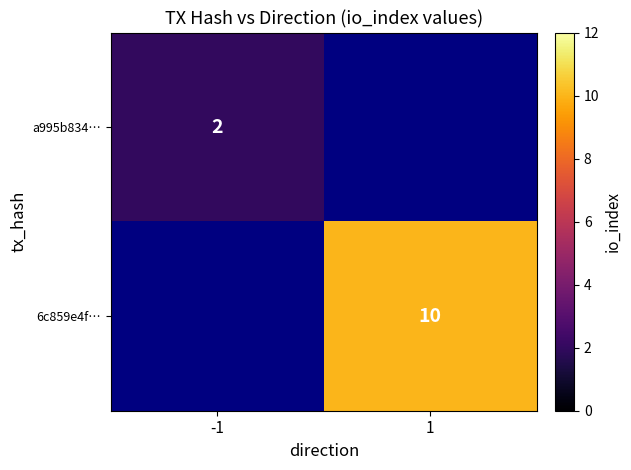

True or false: 6c859e4f… has a value of 4 at 1.

False